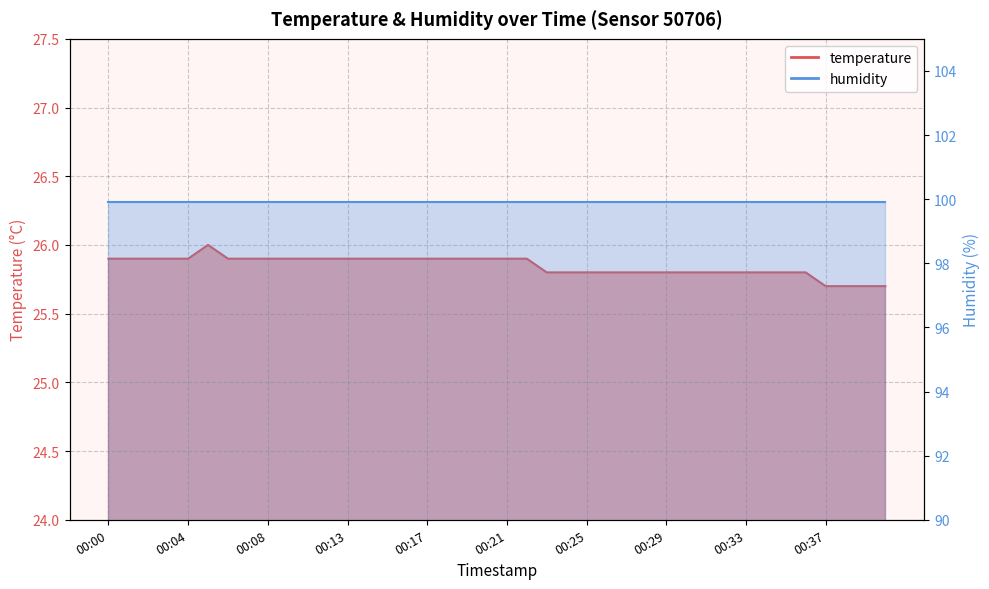

List the labels in order of value, largest first.

00:05, 00:00, 00:01, 00:02, 00:03, 00:04, 00:06, 00:07, 00:08, 00:10, 00:11, 00:12, 00:13, 00:14, 00:15, 00:16, 00:17, 00:18, 00:19, 00:20, 00:21, 00:22, 00:23, 00:24, 00:25, 00:26, 00:27, 00:28, 00:29, 00:30, 00:31, 00:32, 00:33, 00:34, 00:35, 00:36, 00:37, 00:38, 00:39, 00:40